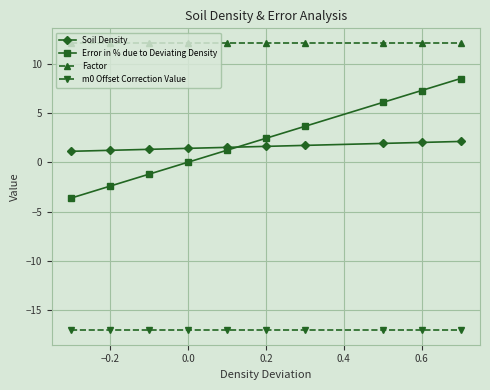

Which series has the largest total across all categories?

Factor